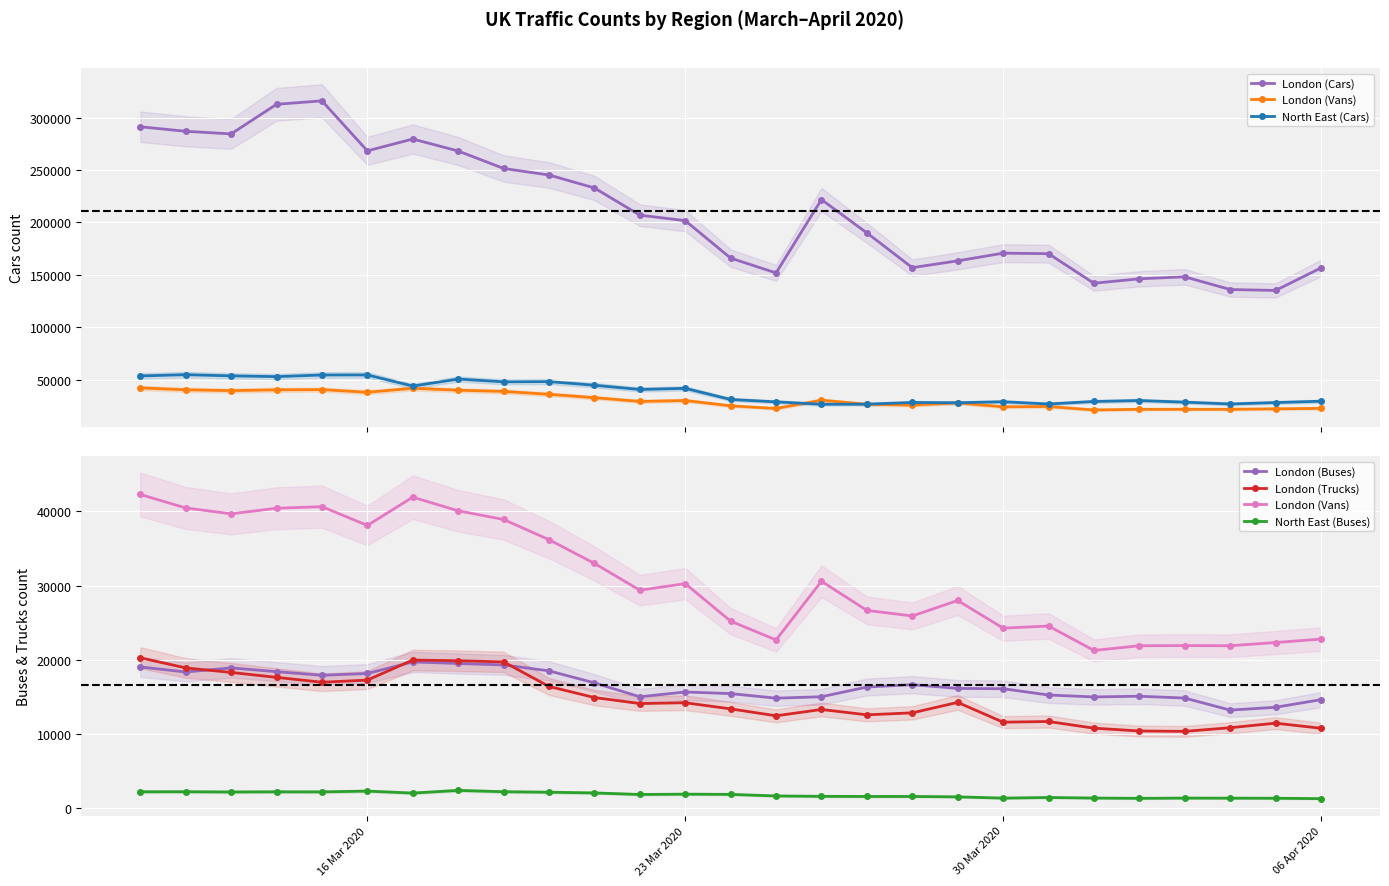

True or false: London (Cars) and North East (Cars) cross at least once.

False